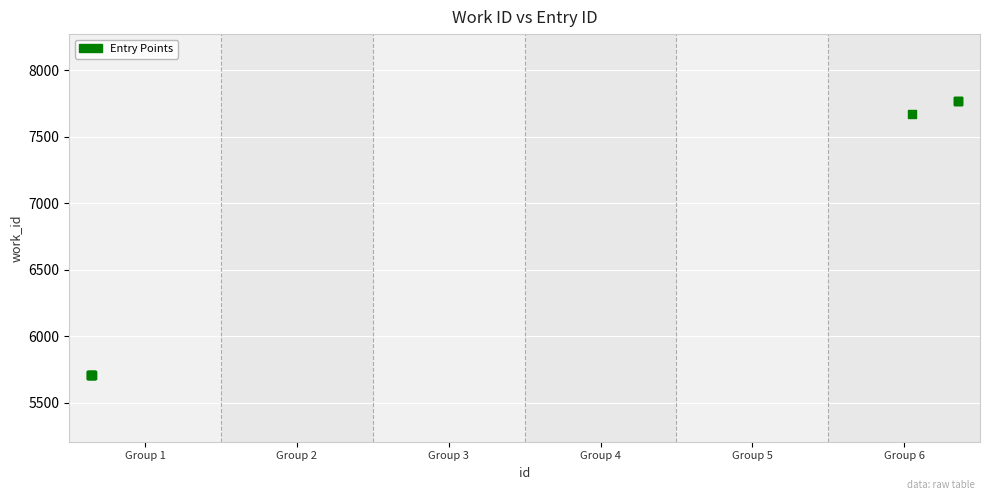

What Y value in the scatter plot is closest to 6738?

7672